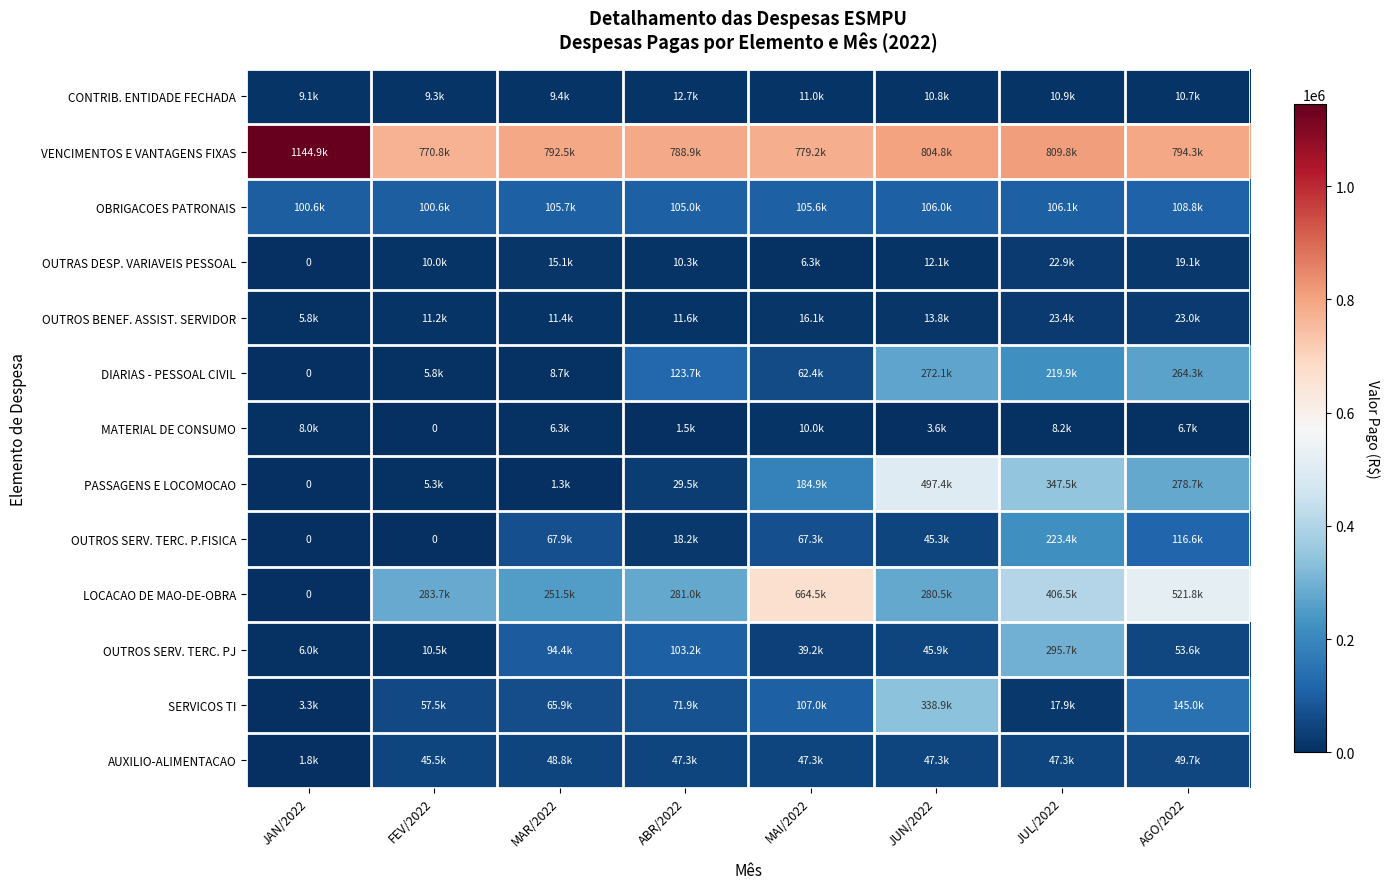

Is the value of VENCIMENTOS E VANTAGENS FIXAS at FEV/2022 greater than the value of AUXILIO-ALIMENTACAO at JUL/2022?

Yes